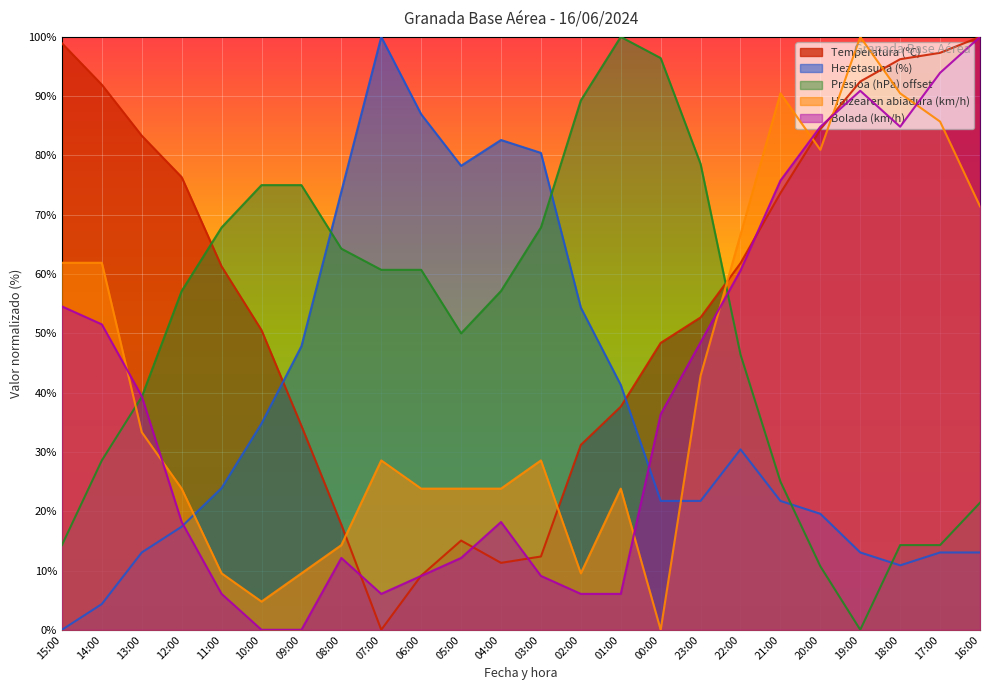

Reading left to right, transcribe all the data shown in this chart.

Temperatura (ºC): 98.9	91.9	83.3	76.3	61.3	50.5	34.4	17.7	0.0	9.1	15.1	11.3	12.4	31.2	37.6	48.4	52.7	61.8	73.7	84.4	92.5	96.2	97.3	100.0
Hezetasuna (%): 0.0	4.3	13.0	17.4	23.9	34.8	47.8	73.9	100.0	87.0	78.3	82.6	80.4	54.3	41.3	21.7	21.7	30.4	21.7	19.6	13.0	10.9	13.0	13.0
Presioa (hPa) offset: 14.3	28.6	39.3	57.1	67.9	75.0	75.0	64.3	60.7	60.7	50.0	57.1	67.9	89.3	100.0	96.4	78.6	46.4	25.0	10.7	0.0	14.3	14.3	21.4
Haizearen abiadura (km/h): 61.9	61.9	33.3	23.8	9.5	4.8	9.5	14.3	28.6	23.8	23.8	23.8	28.6	9.5	23.8	0.0	42.9	66.7	90.5	81.0	100.0	90.5	85.7	71.4
Bolada (km/h): 54.5	51.5	39.4	18.2	6.1	0.0	0.0	12.1	6.1	9.1	12.1	18.2	9.1	6.1	6.1	36.4	48.5	60.6	75.8	84.8	90.9	84.8	93.9	100.0